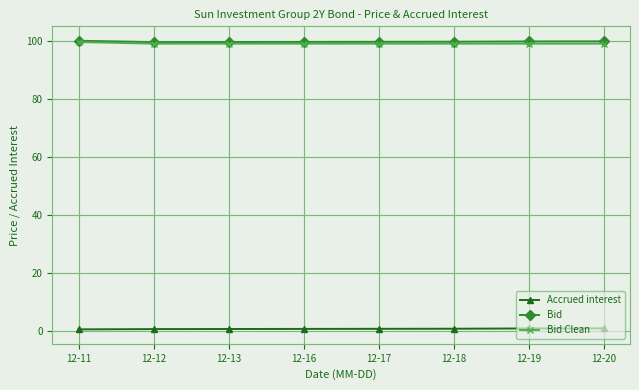

What is the value of the Bid point at the 1st from the left?

100.0